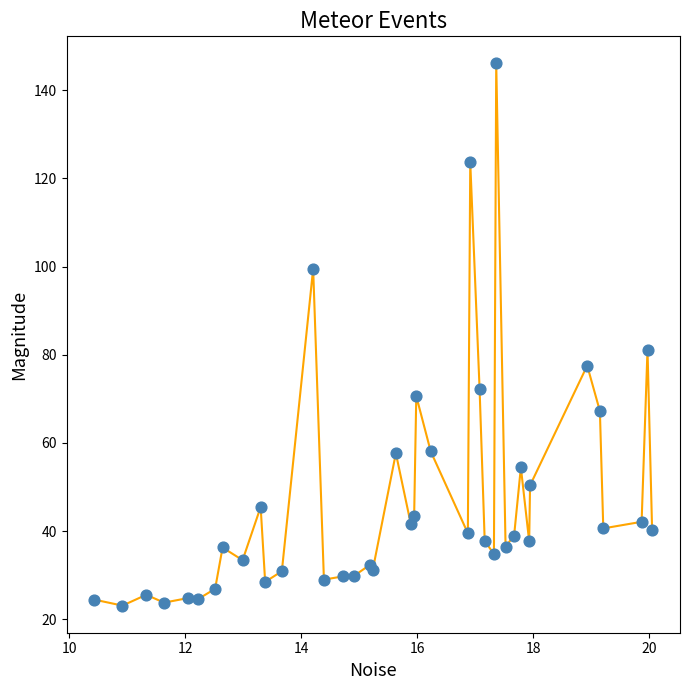

What Y value in the scatter plot is closest to 84?

81.2